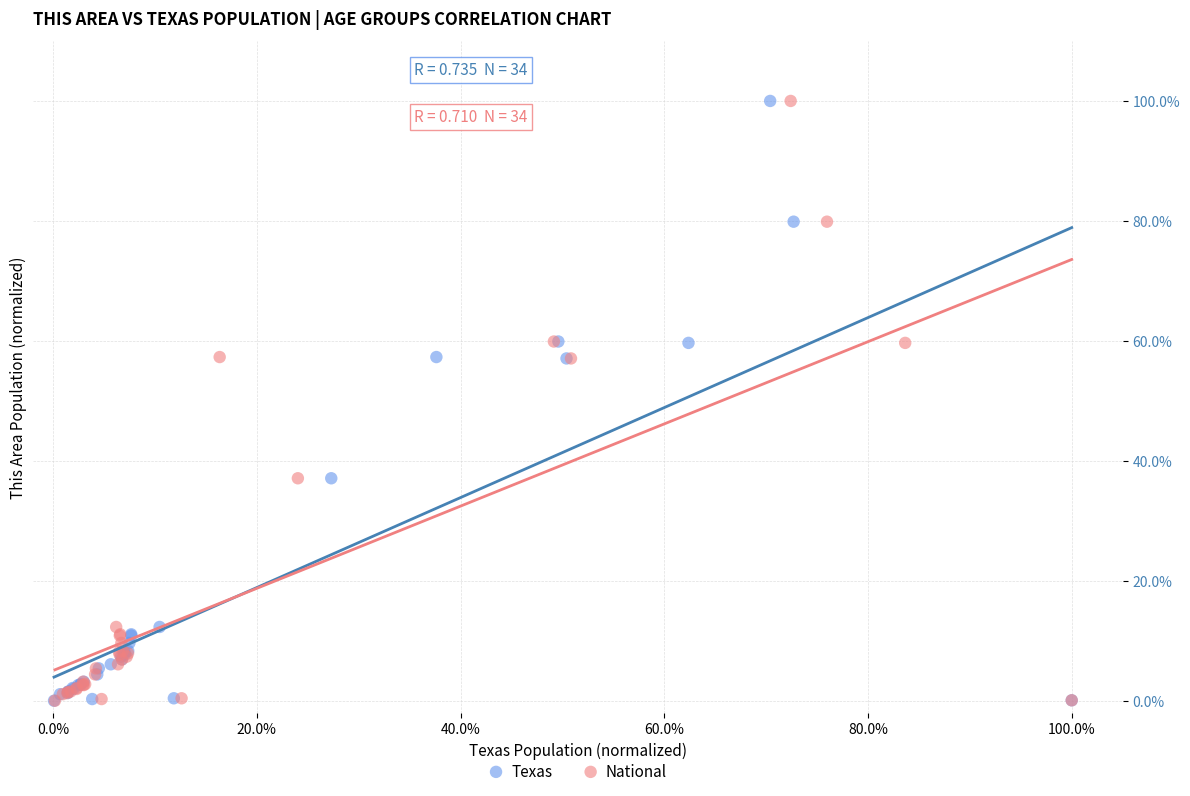

What are all the series names shown in the legend?

Texas, National